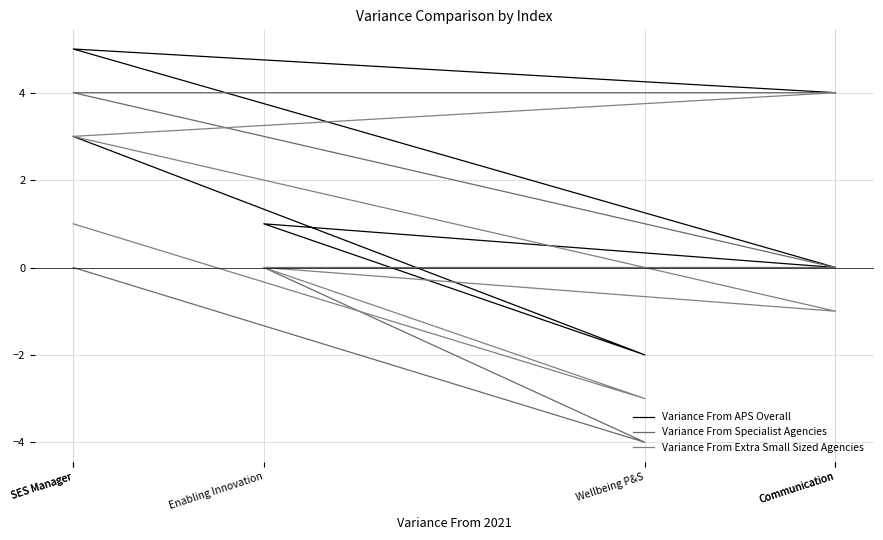

What is the label of the 1st point from the left?

SES Manager